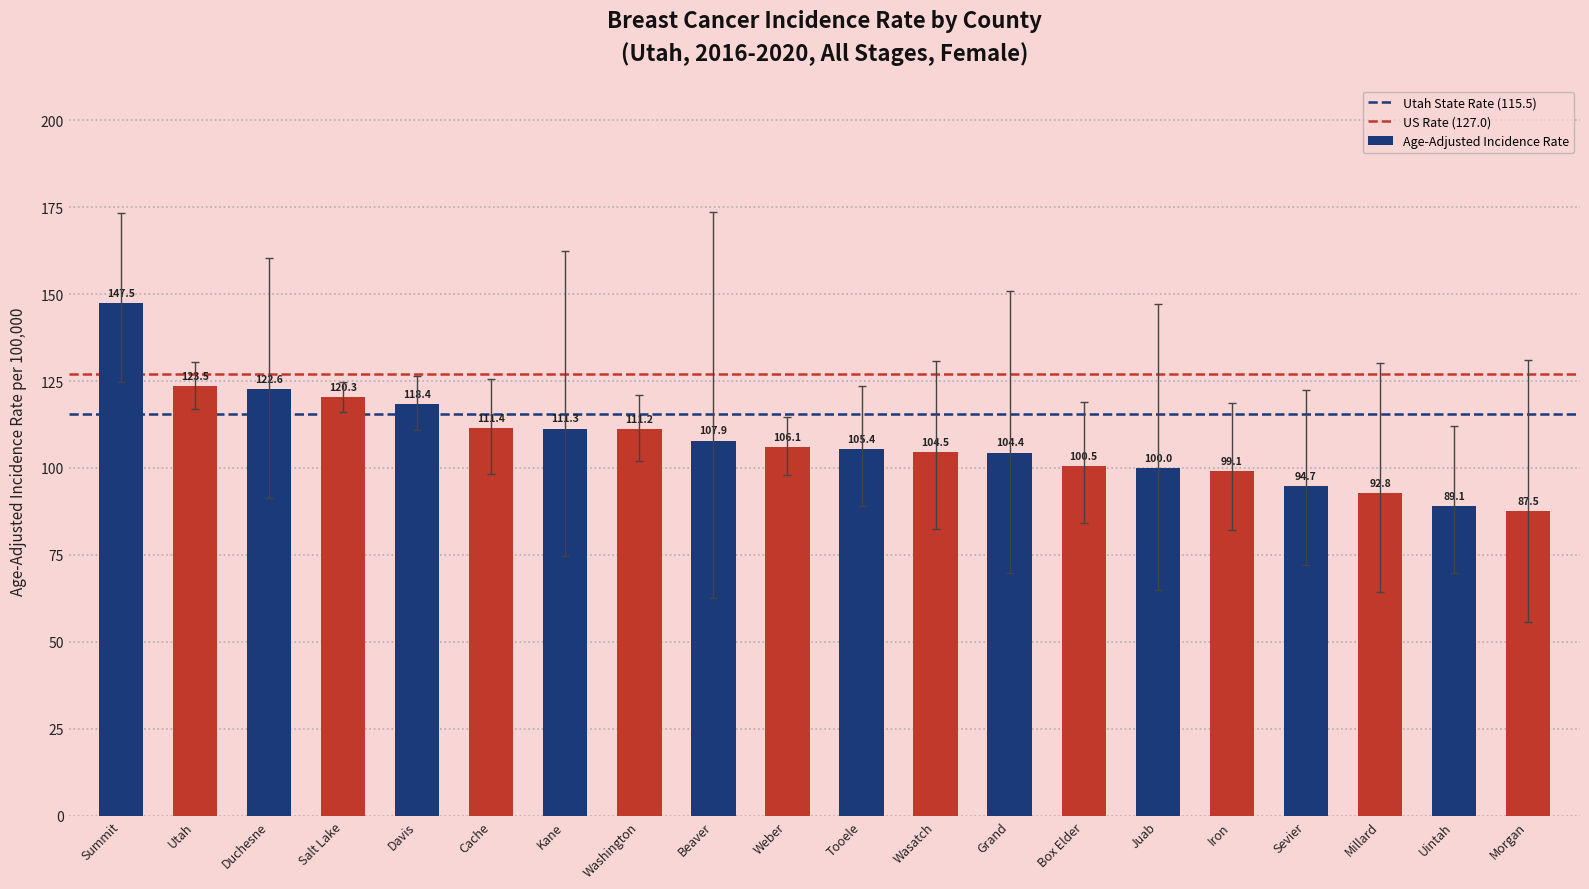

What is the label of the 5th bar from the right?

Iron